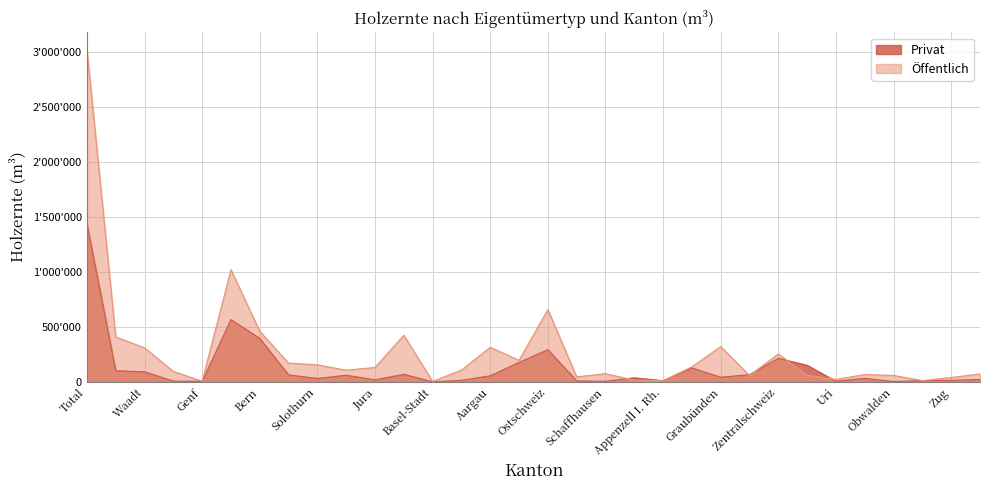

Where is the first local maximum for Privat?

Espace Mittelland